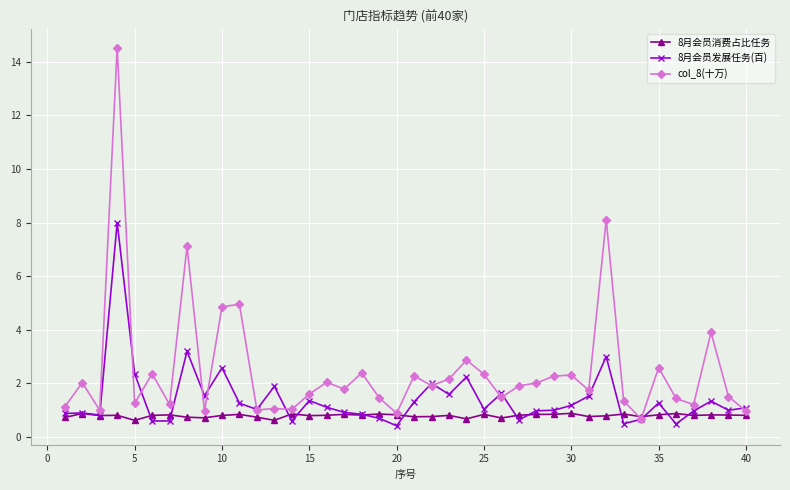

How many lines are shown in the chart?

3